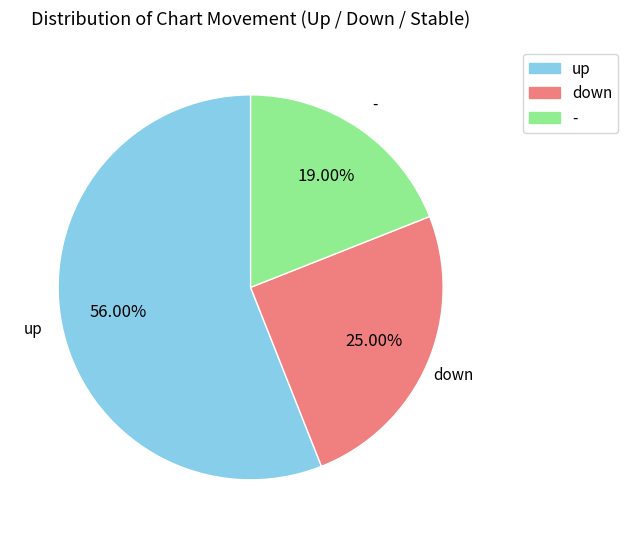

Which category has the biggest portion of the pie?

up